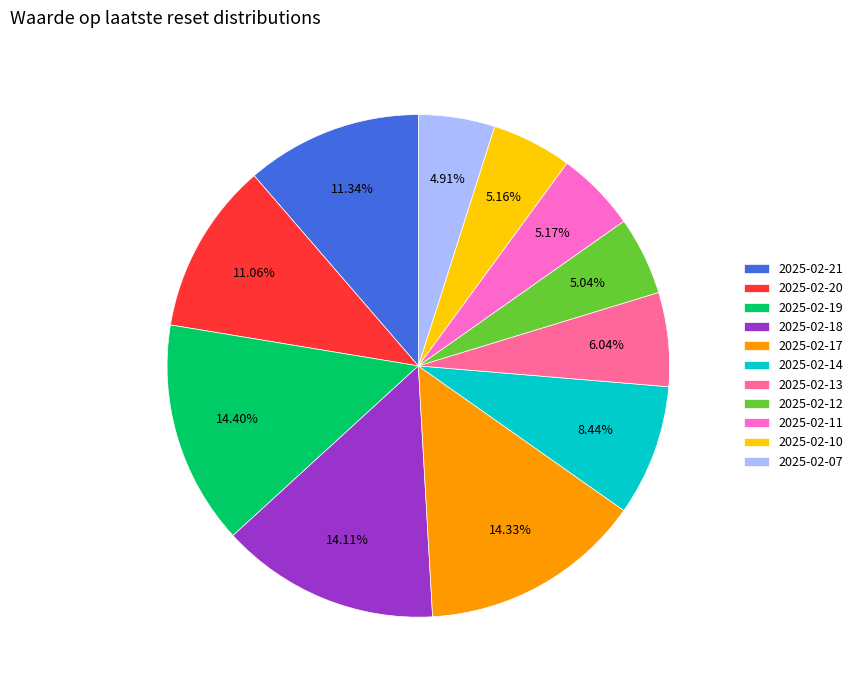

What percentage is NOT represented by 2025-02-18?

85.9%